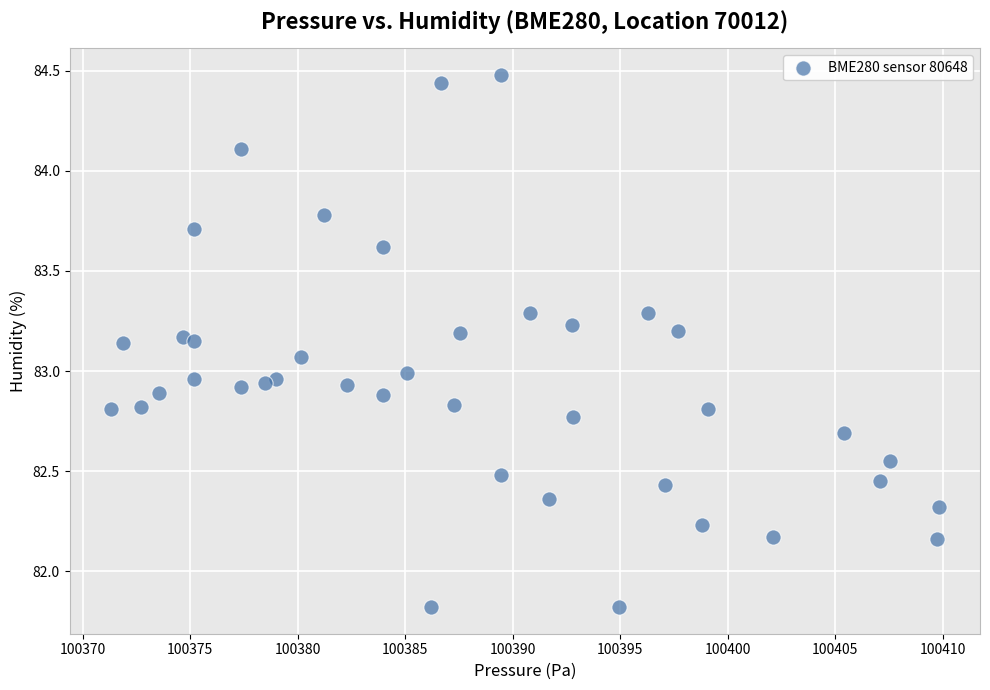

What is the range of Y values (max minus min)?

2.7